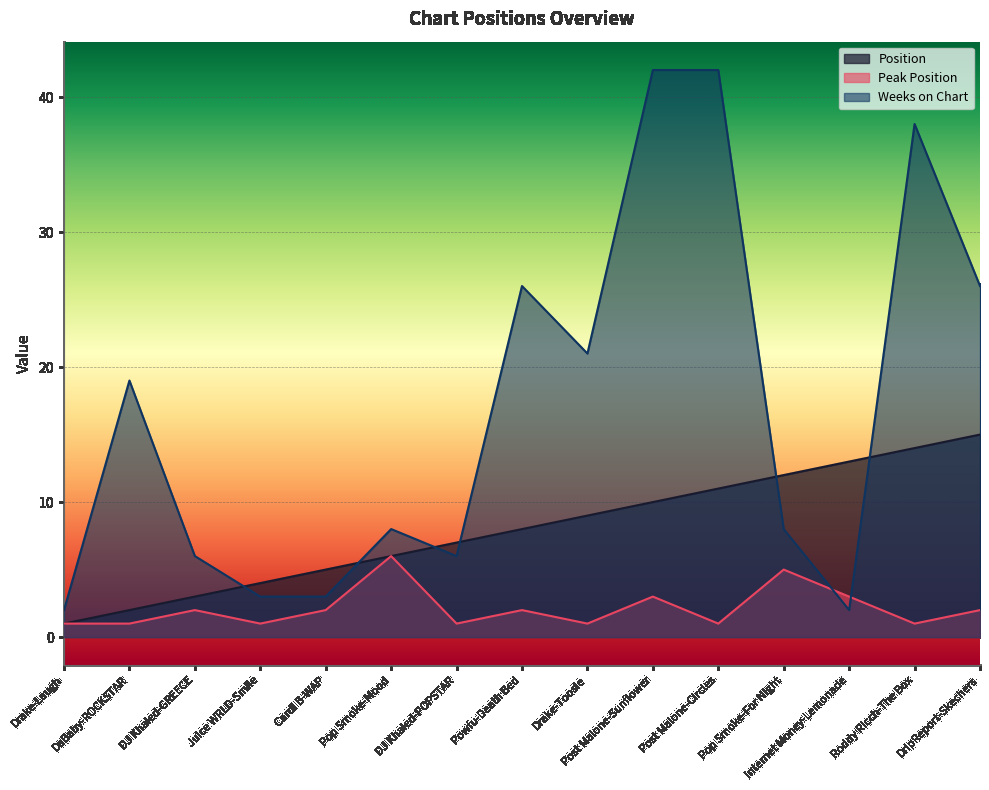

Where is Position nearest to the value 8?

Powfu-Death Bed